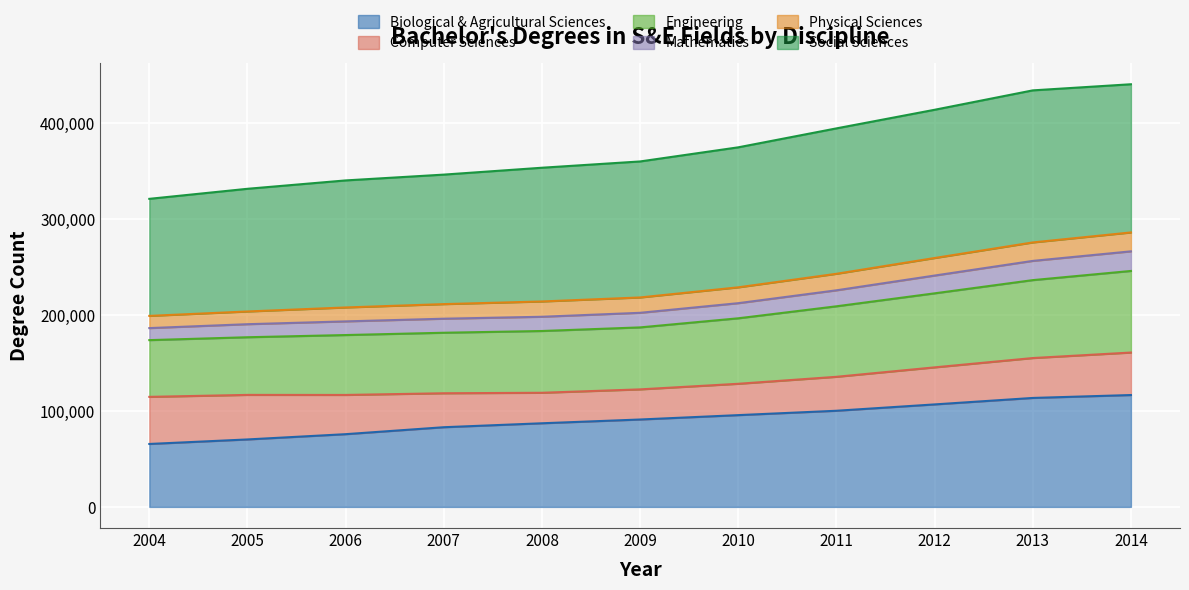

What value does the Biological & Agricultural Sciences series have at 2007, to the nearest 100?

83000